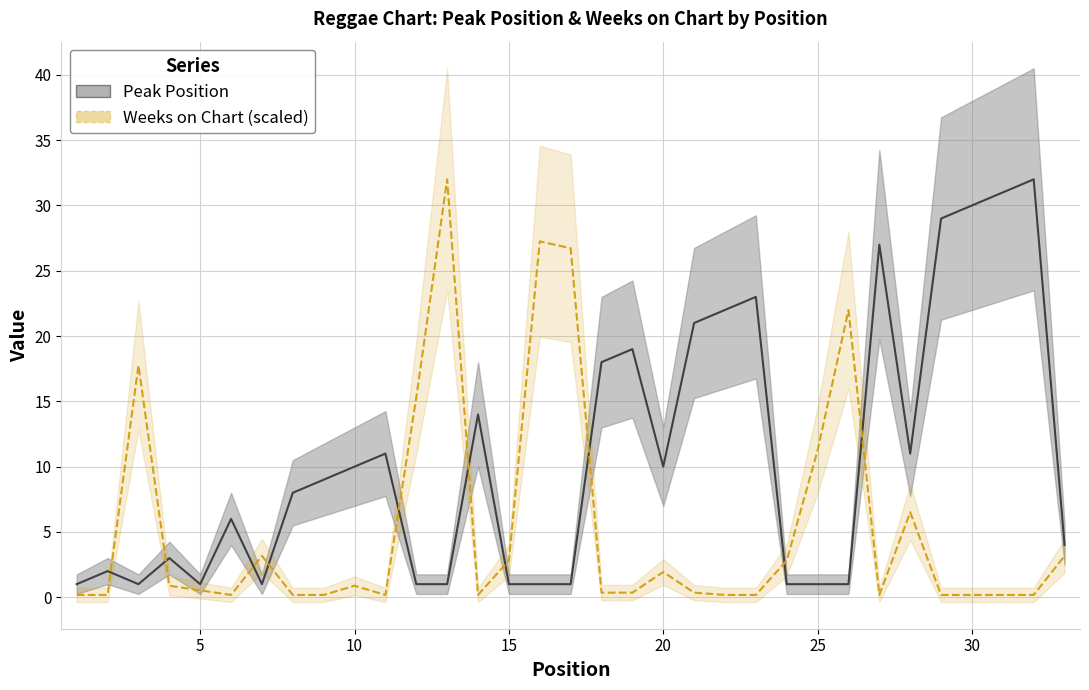

List the series in order of their peak value, highest first.

Peak Position, Weeks on Chart